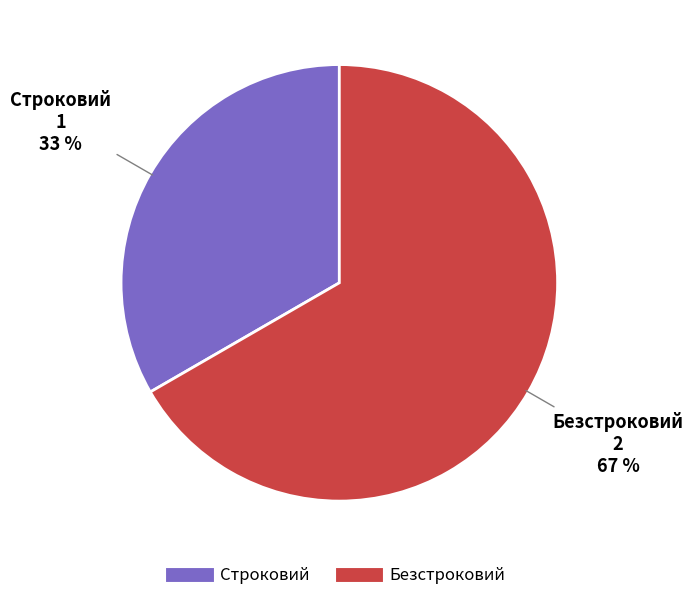

What is the ratio of the value at Строковий to the value at Безстроковий?

0.5